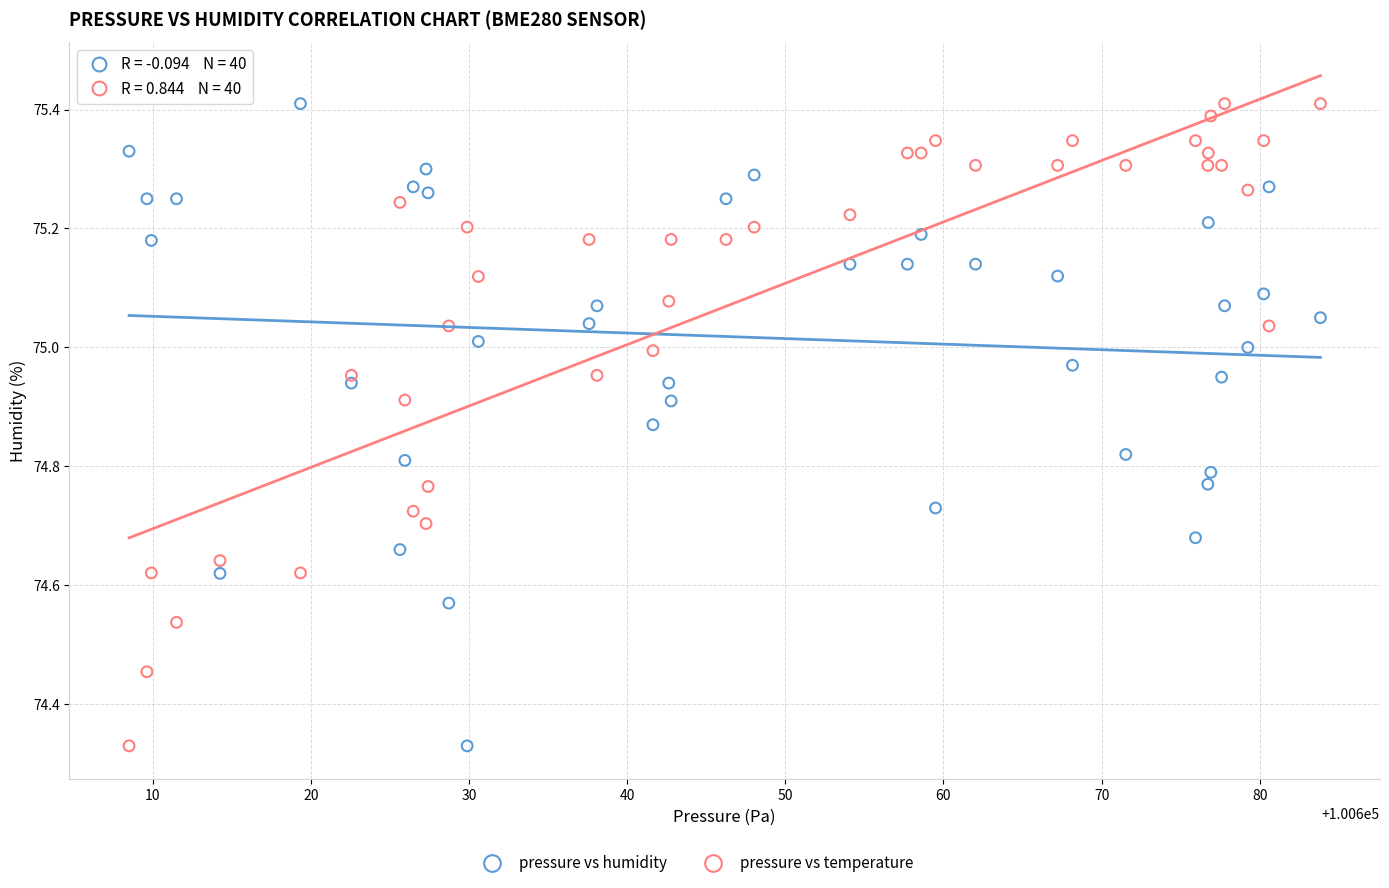

Across all data points, what is the range of Y values (max minus min)?

1.1